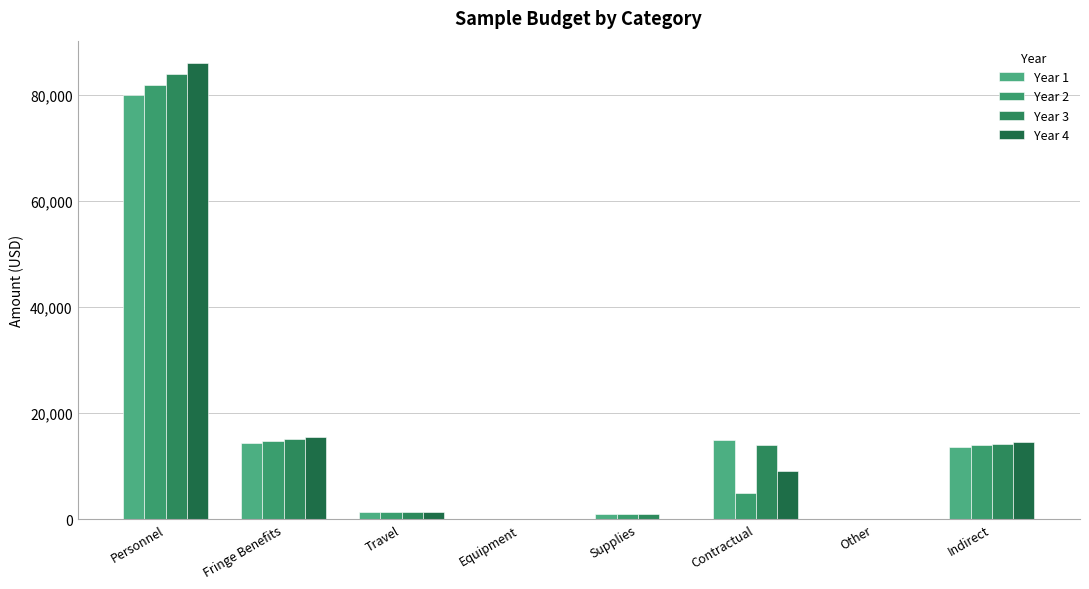

Rank the categories by Year 3 value from lowest to highest.

Equipment, Other, Supplies, Travel, Contractual, Indirect, Fringe Benefits, Personnel